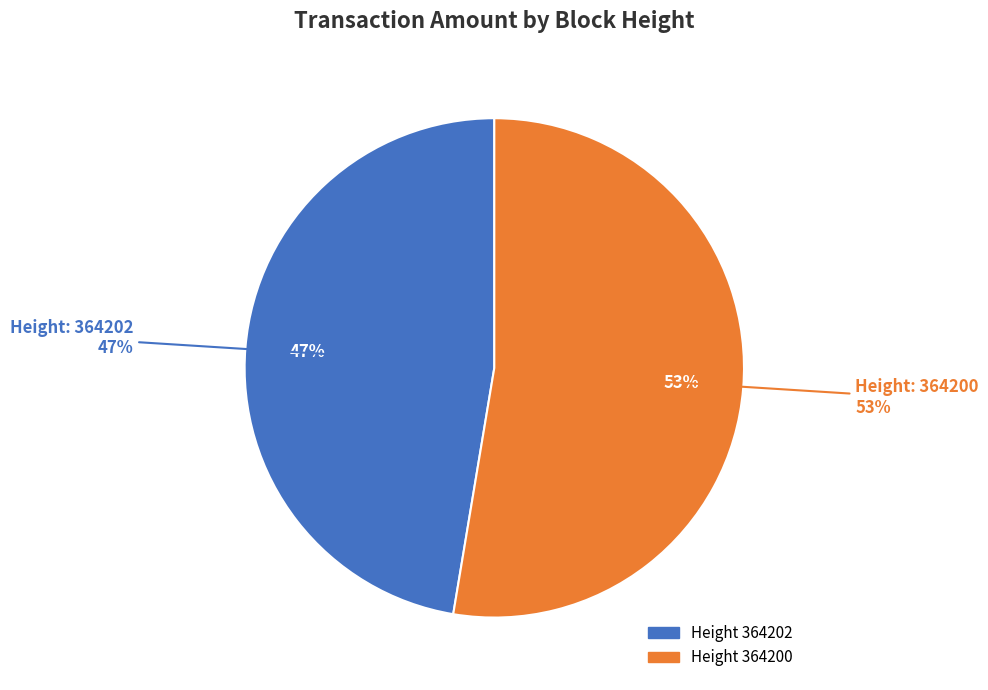

Count the number of slices in the pie.

2